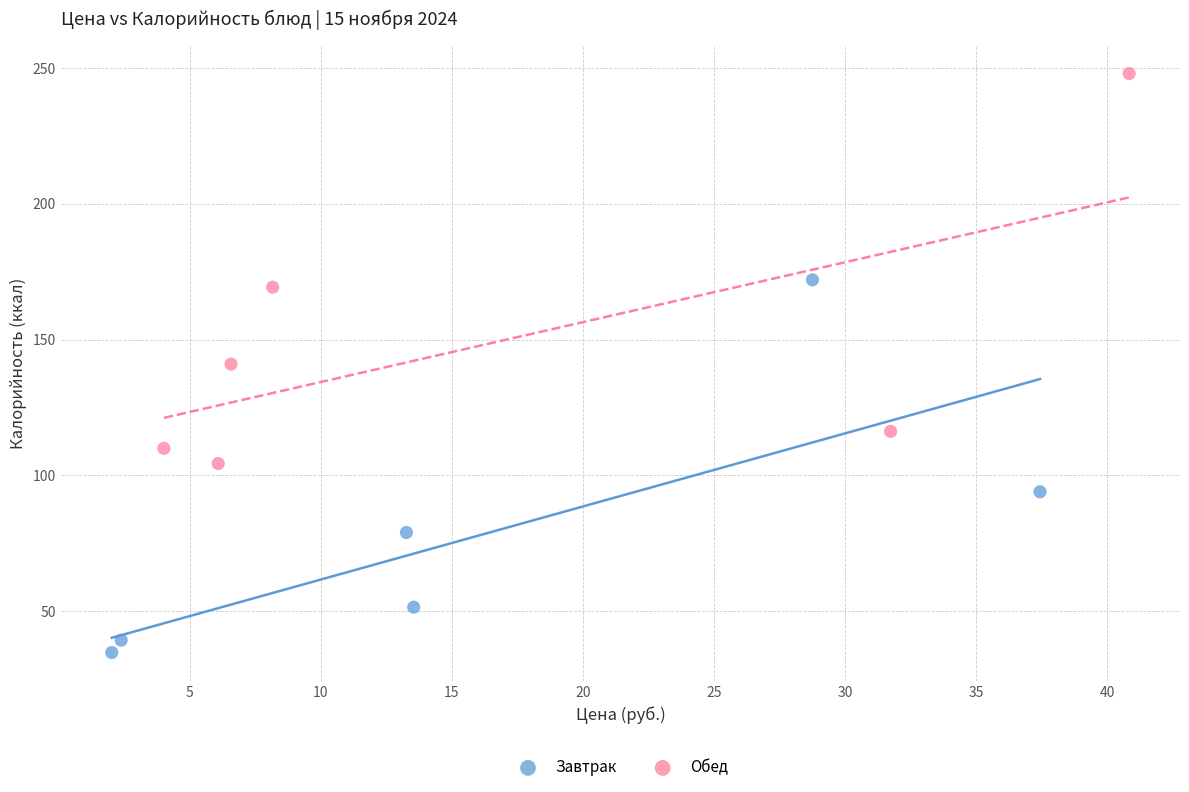

Which series reaches the minimum Y coordinate?

Завтрак